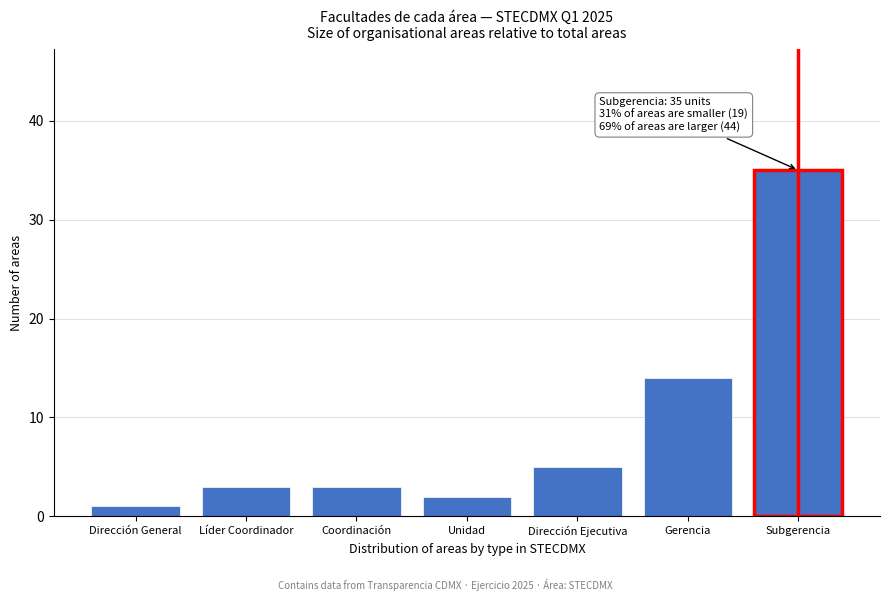

Reading right to left, list all the values displayed in this chart.

35	14	5	2	3	3	1